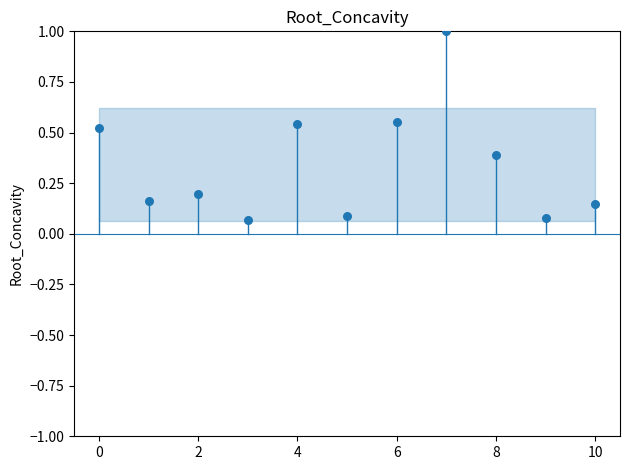

What is the average Y value?

0.3